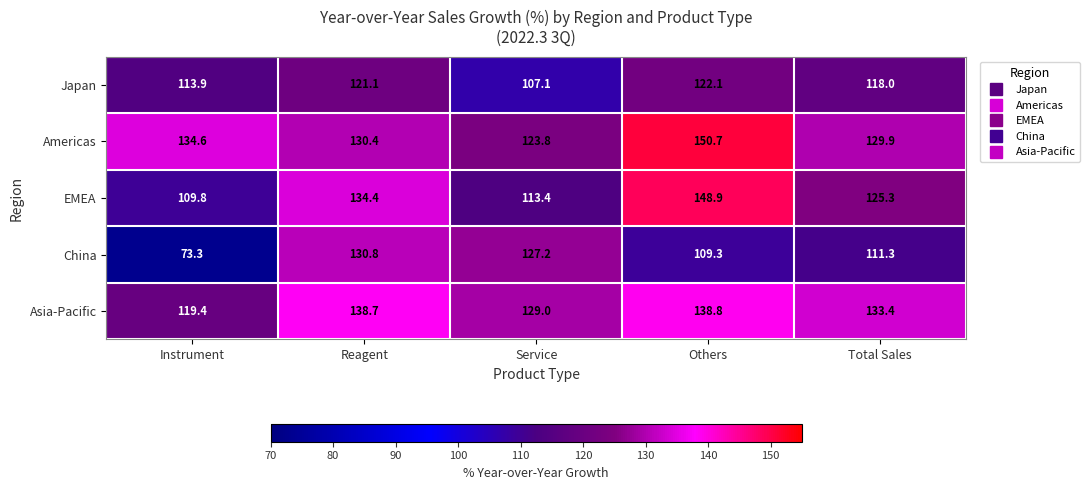

What is the sum of the Americas values at Total Sales and Others?

280.6